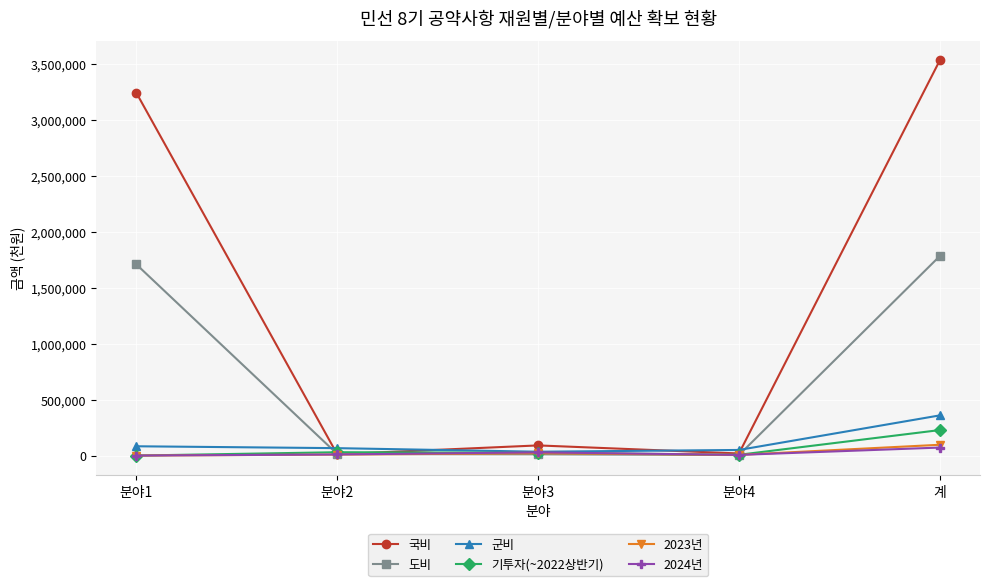

True or false: 기투자(~2022상반기) has more than 1 points higher than both neighbors.

False